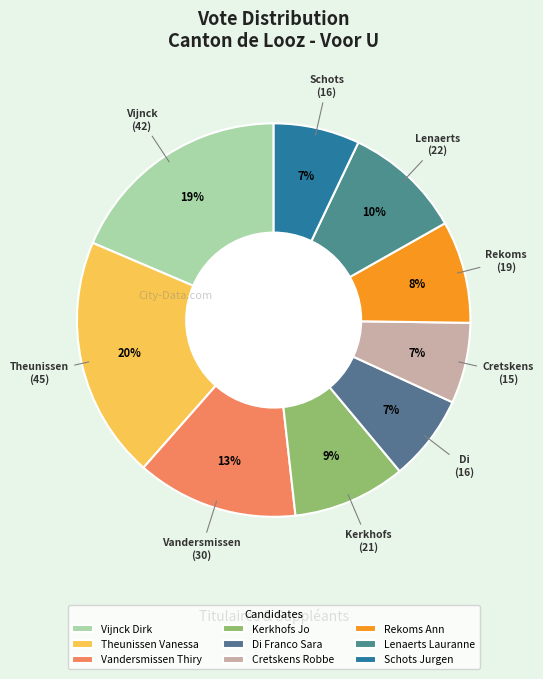

To the nearest percent, what portion does Theunissen Vanessa represent?

20%